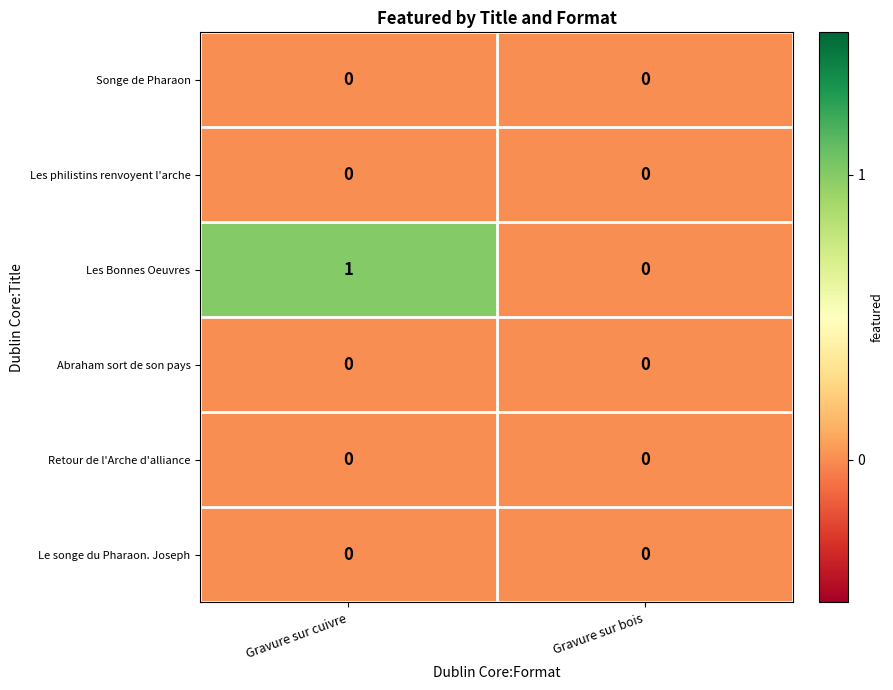

Which series has the largest range (max minus min)?

Les Bonnes Oeuvres